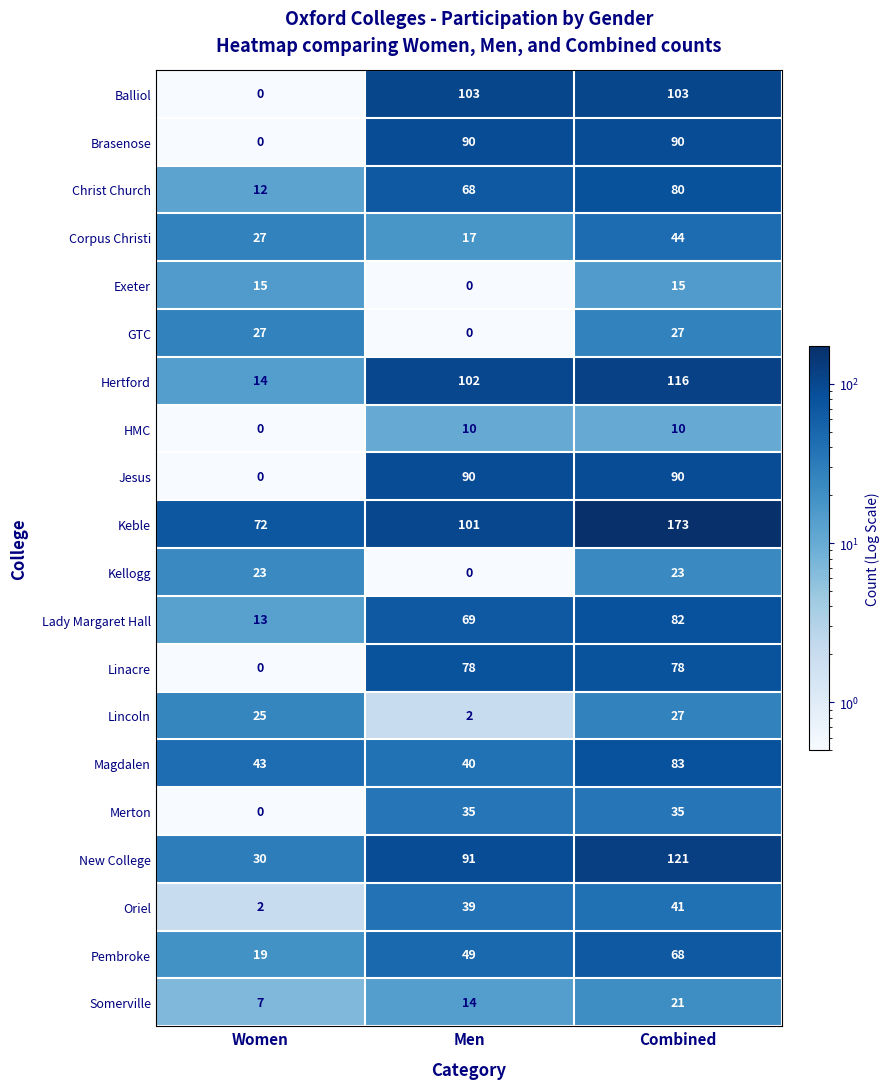

The Brasenose series shows 138 at Combined. True or false?

False